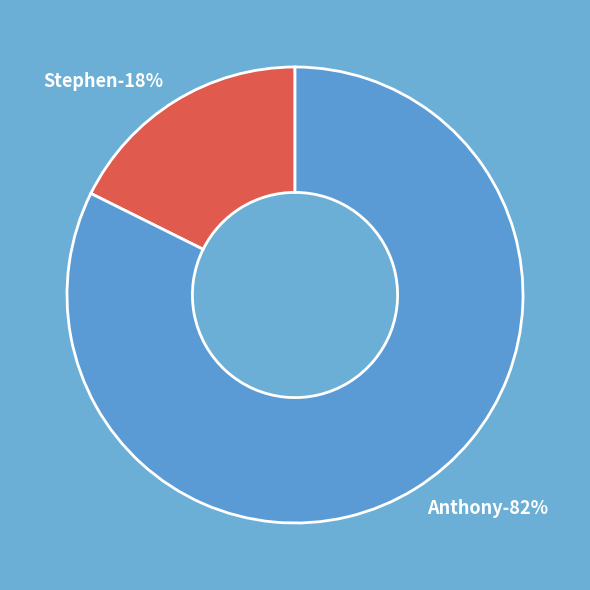

Rank the categories by value from highest to lowest.

Anthony, Stephen